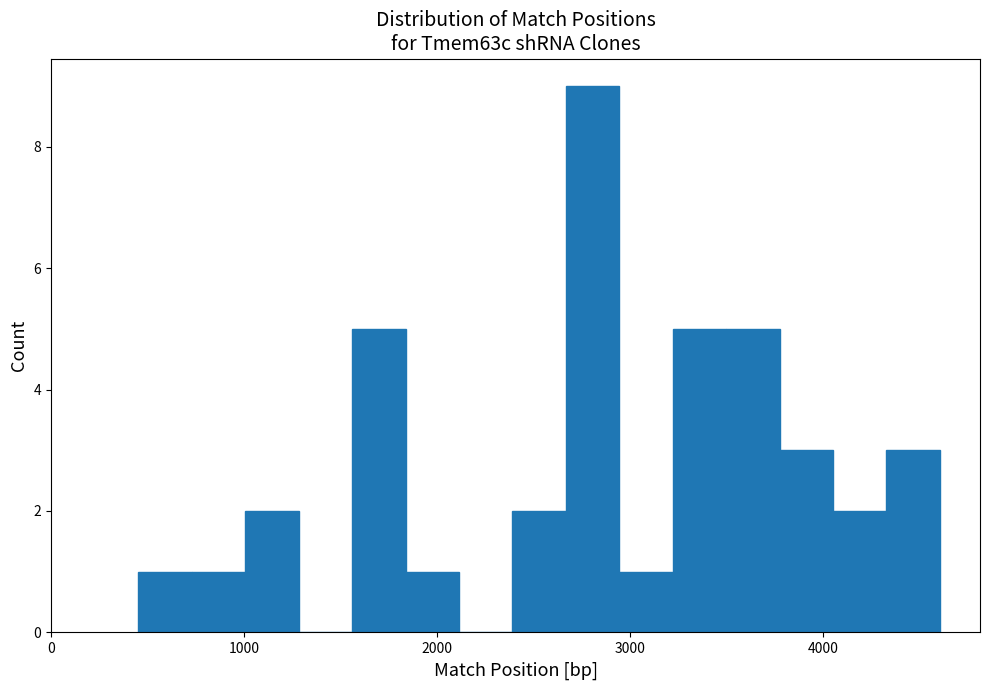

Read against the x-axis, roughly where is the centre of the tallest bar?

2800